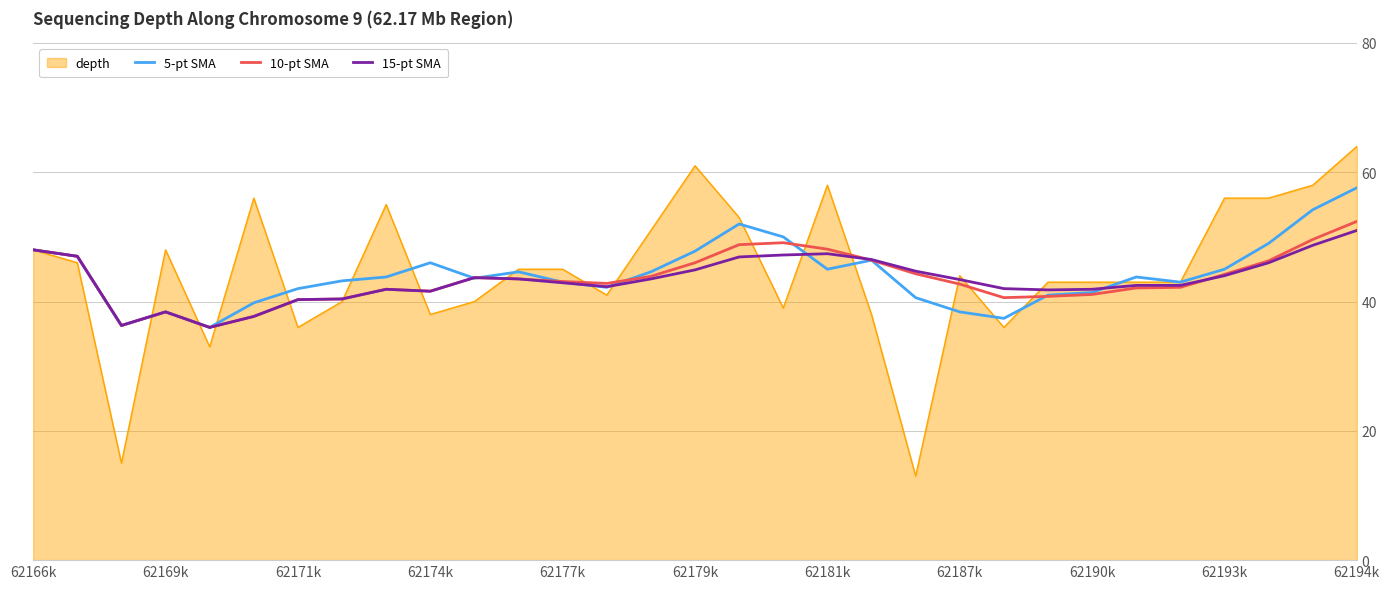

How many lines are shown in the chart?

4